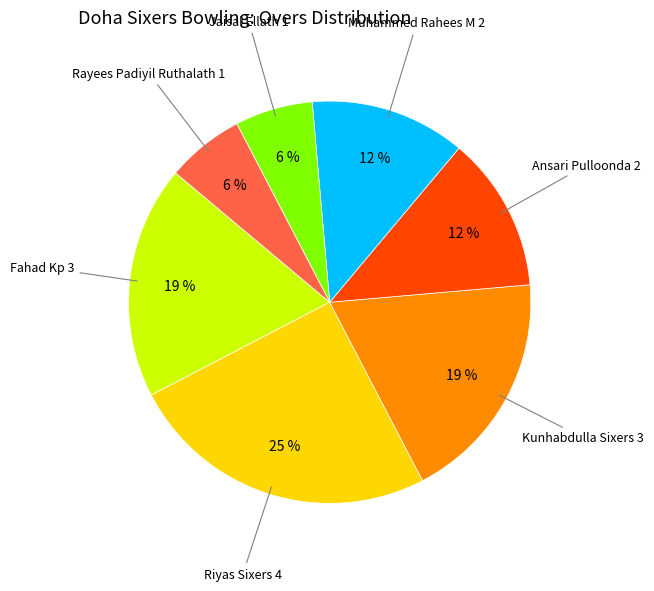

Is there a majority slice in this chart?

No